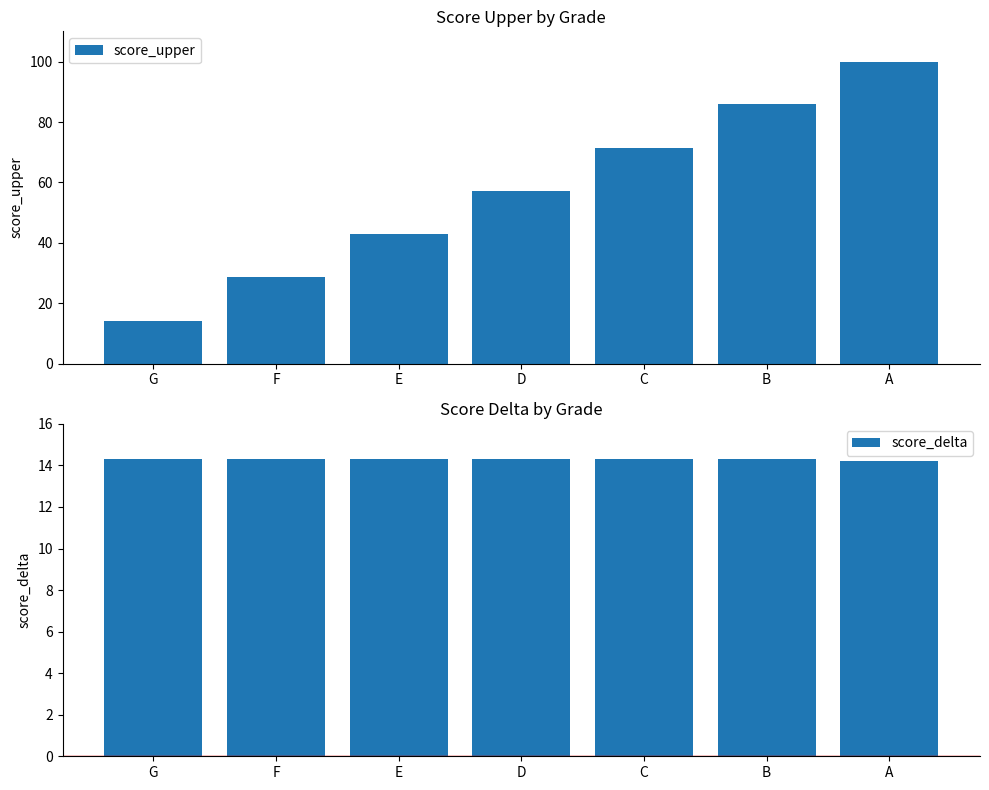

What is the spread (max minus min) of values at A?

85.8